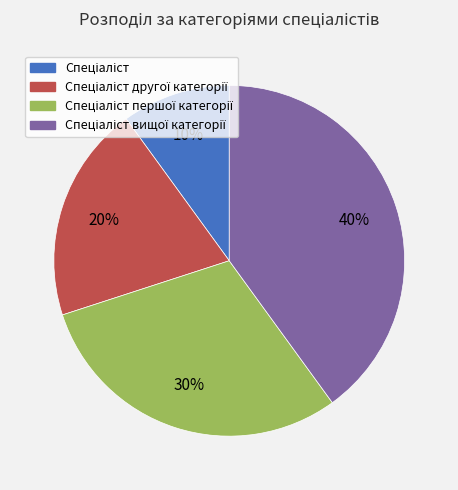

Is there a majority slice in this chart?

No